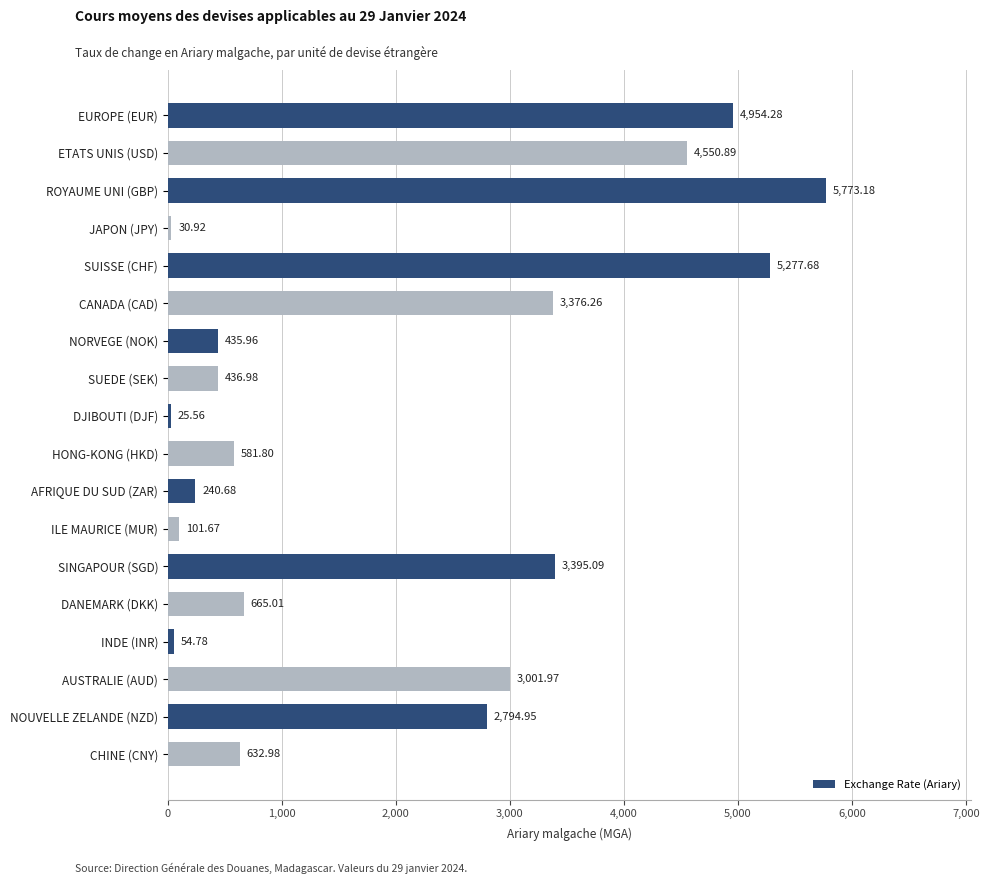

Which label corresponds to the largest value in the chart?

ROYAUME UNI (GBP)